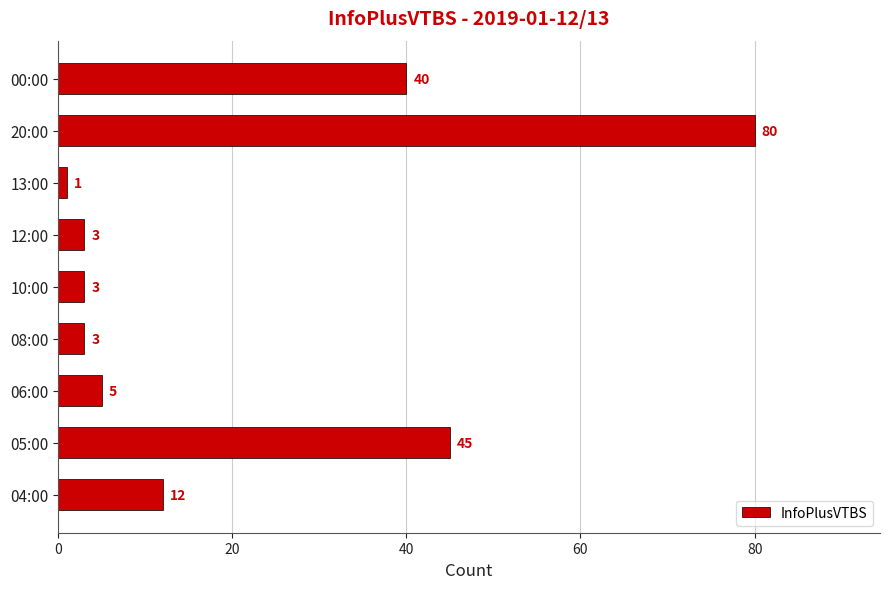

What value does the data have at 12:00, to the nearest 5?

5